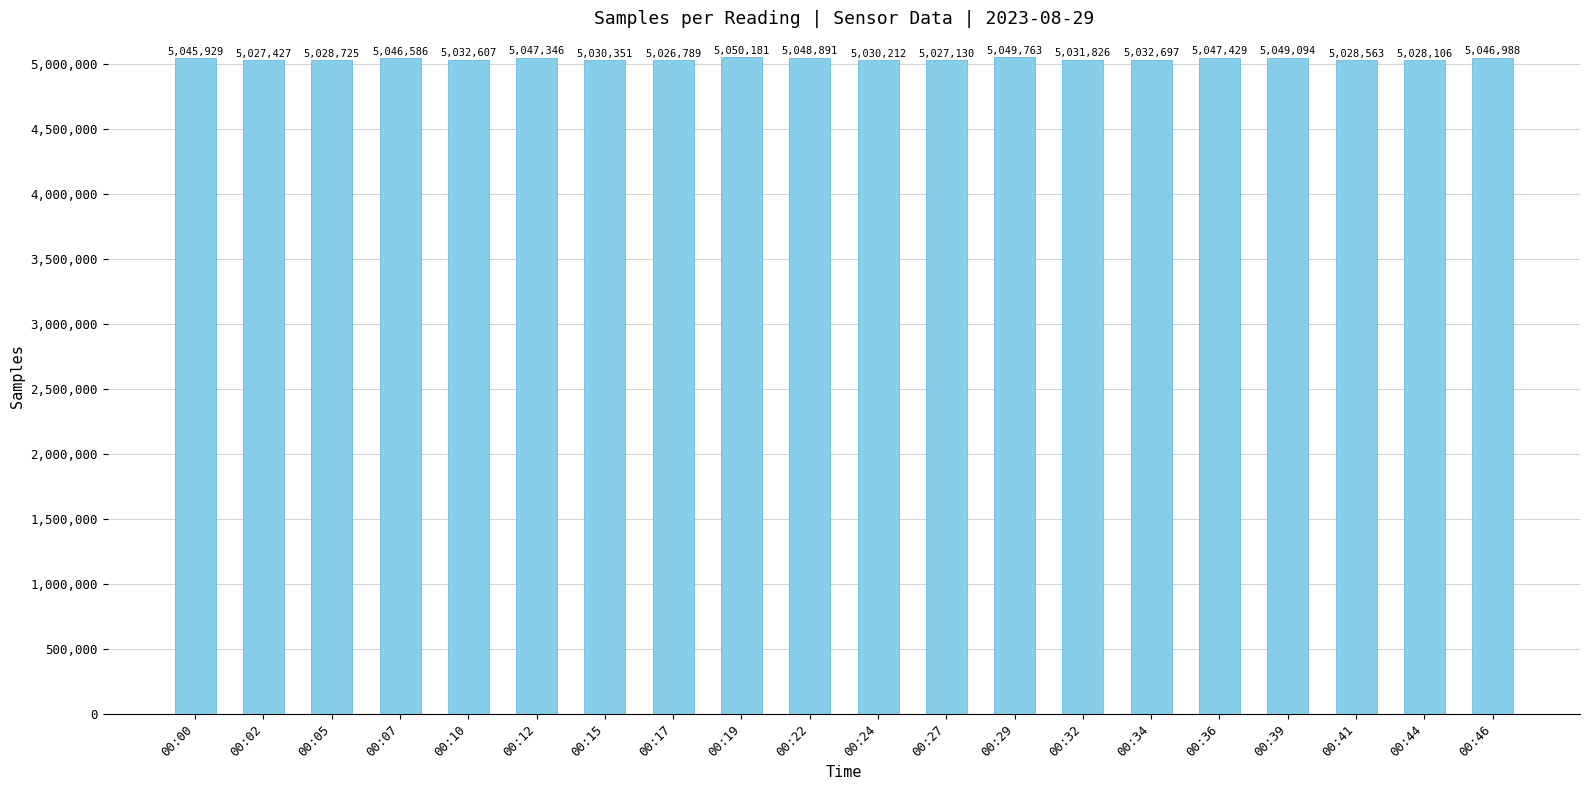

What is the change in value from 00:27 to 00:36?

+20299